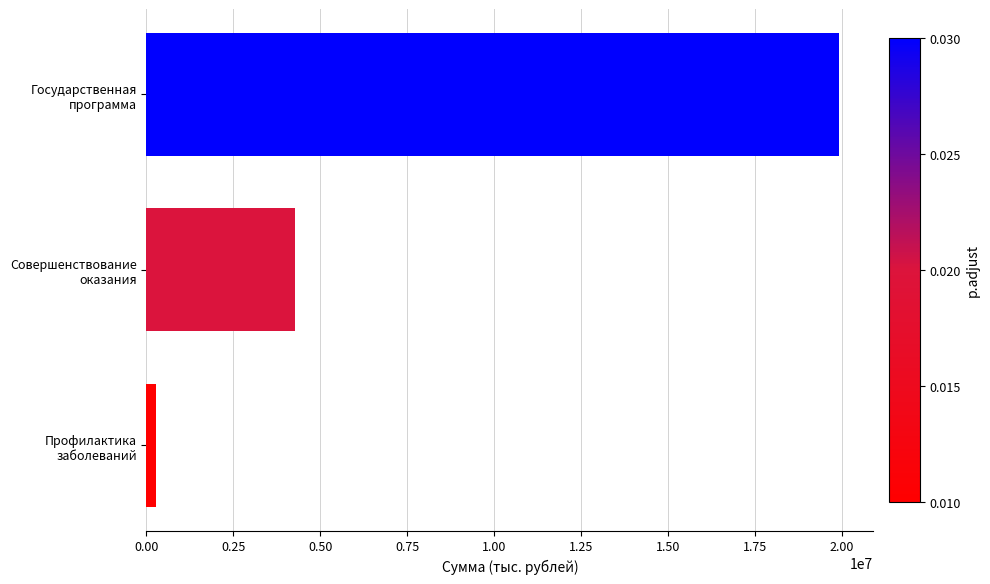

What is the greatest value displayed?

19913786.7